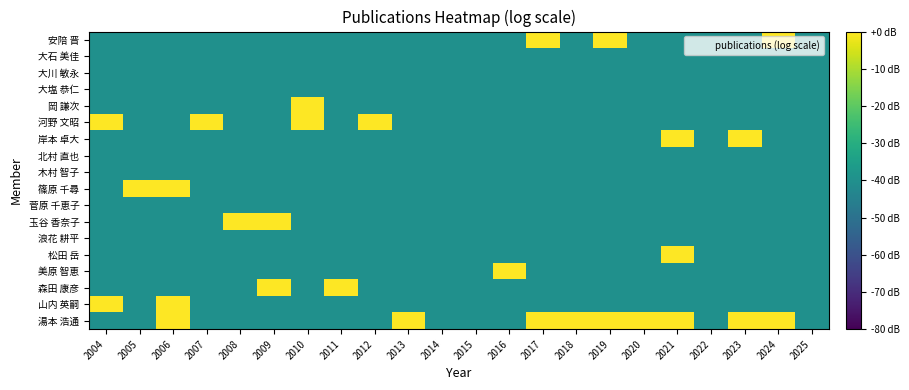

Which series has the largest total across all categories?

湯本 浩通